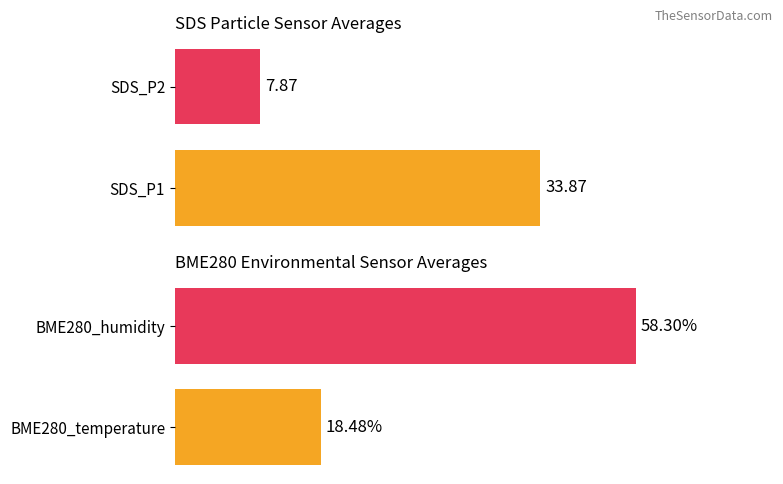

What is the difference between the second highest and minimum values in the BME280_humidity series?

0.6